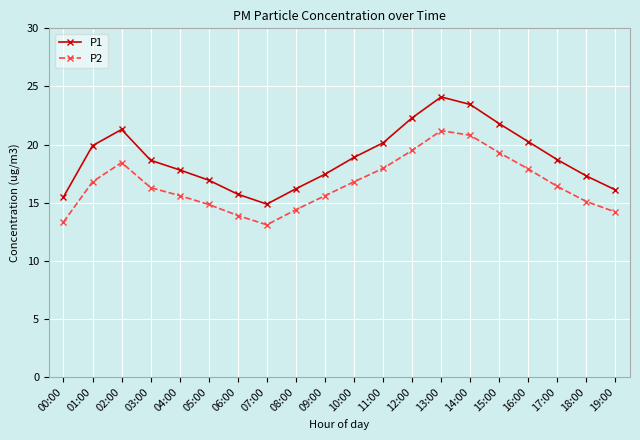

Where is the first local minimum for P2?

07:00